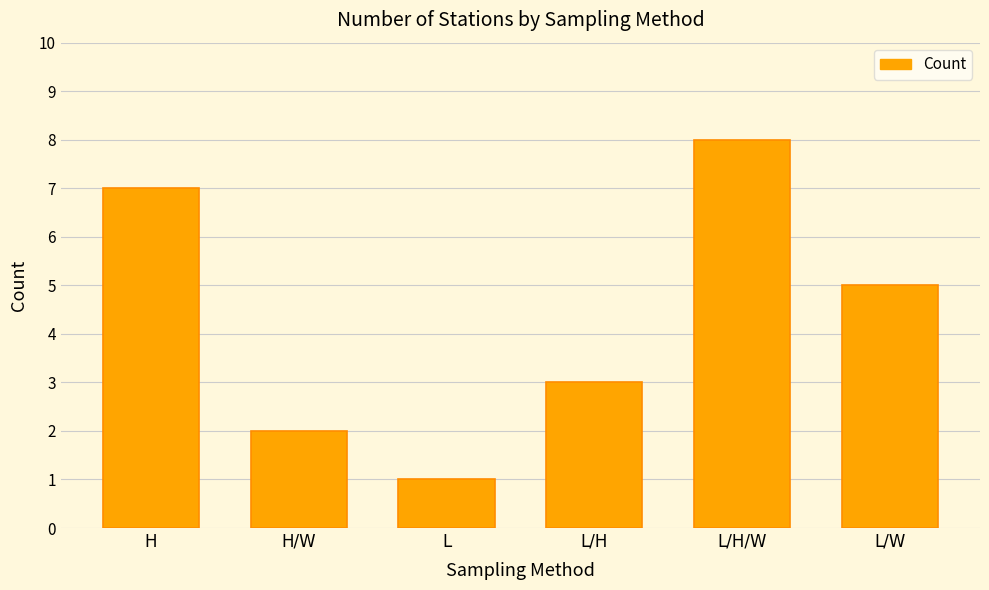

Where does the data first go above 5?

H